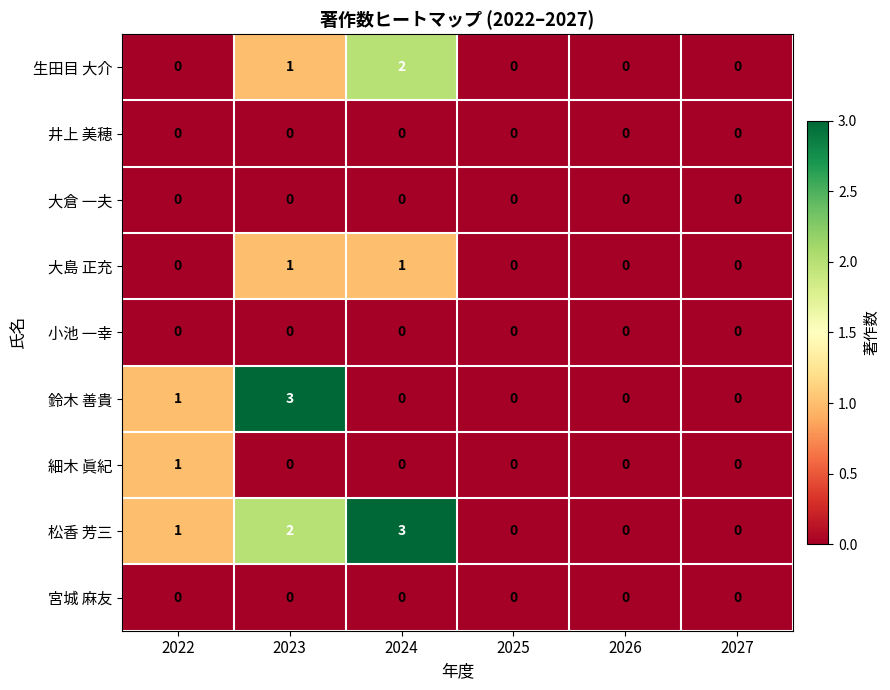

At which category is the sum across all series the highest?

2023